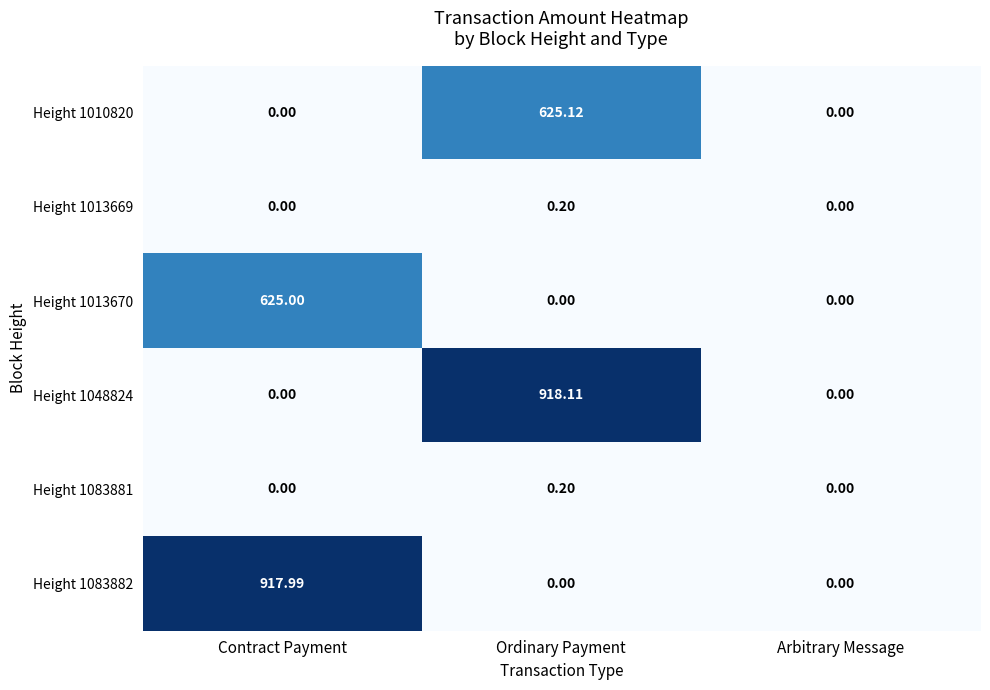

How many values in the Height 1048824 series exceed 0?

1